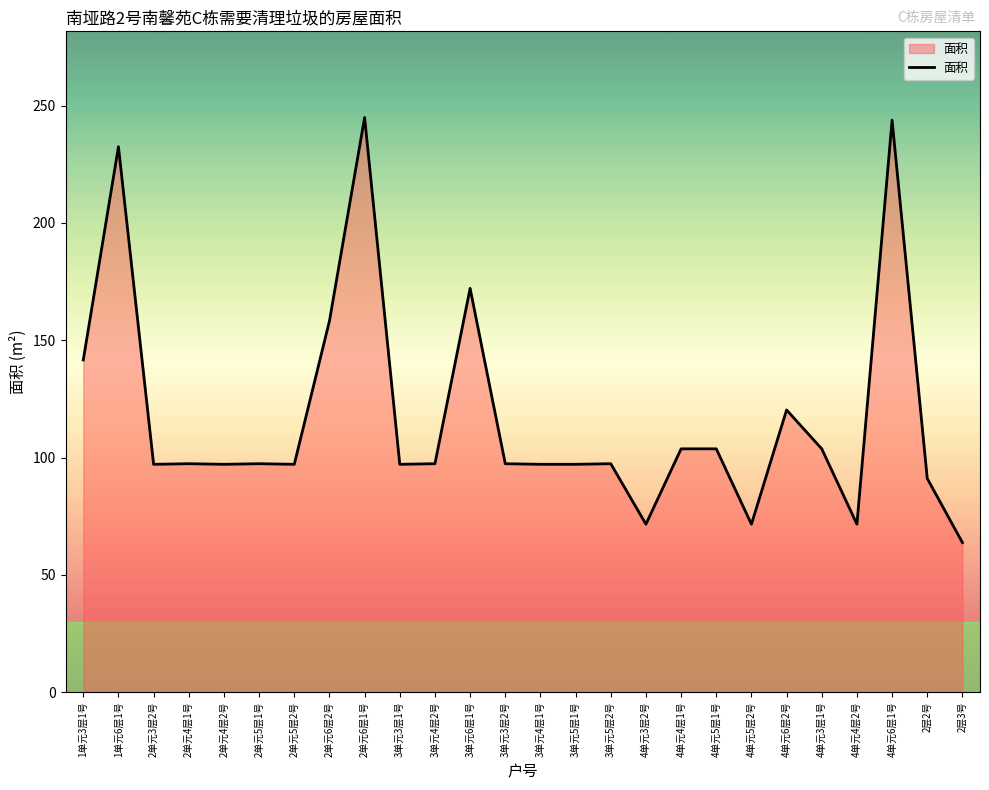

What is the difference between the maximum and minimum values?

181.2